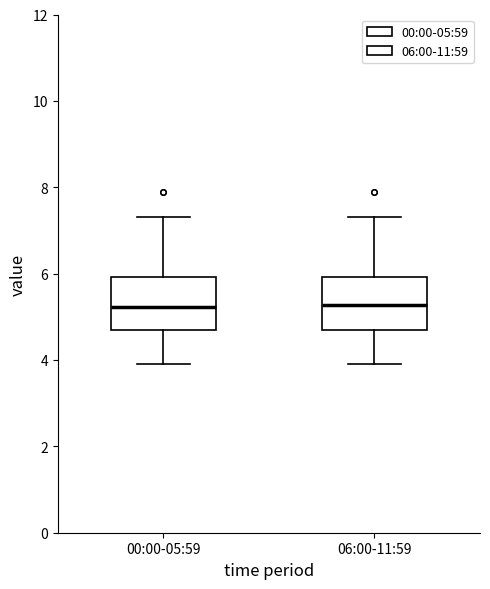

Reading left to right, transcribe this box plot: for each box, give where its median line is, the range the box spans, and where its two whiskers end, as read against the y-axis. The values are not printed on the chart, so give them approximately, as read against the axis.

00:00-05:59: median 5.2, box 4.8 to 6.0, whiskers 4.0 to 7.4
06:00-11:59: median 5.2, box 4.8 to 6.0, whiskers 4.0 to 7.4